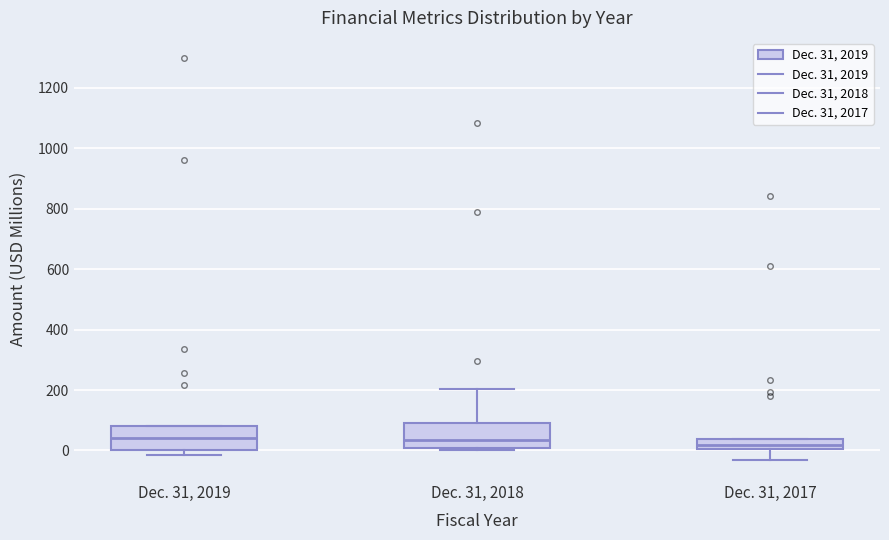

Where does the median line of the box for Dec. 31, 2017 sit on the y-axis? The values are not printed on the chart, so give them approximately, as read against the axis.

20